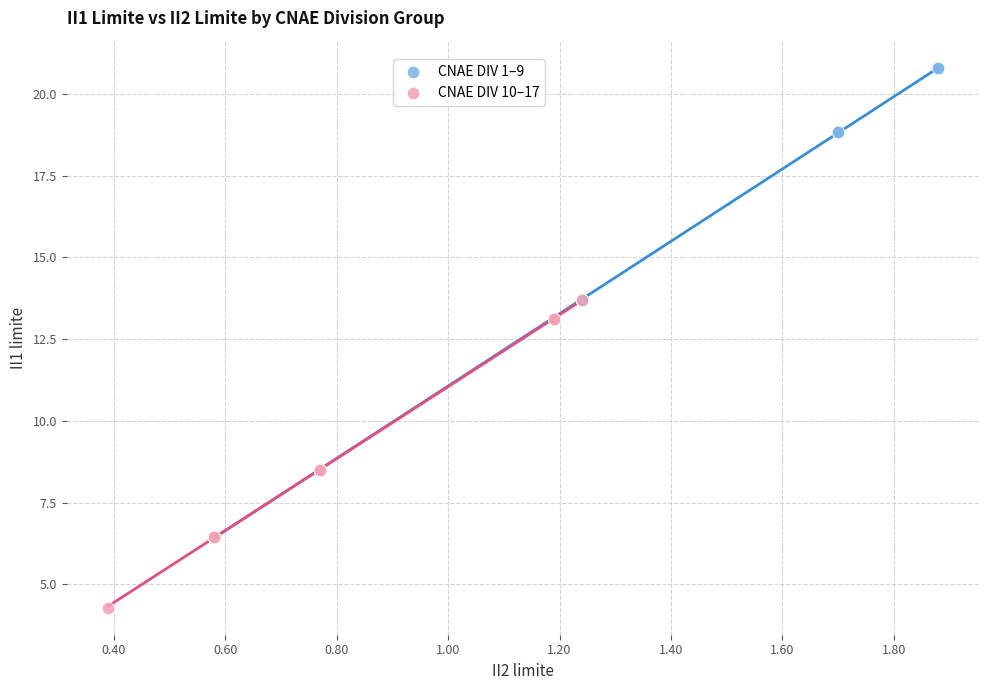

Which series contains the highest Y value?

CNAE DIV 1–9